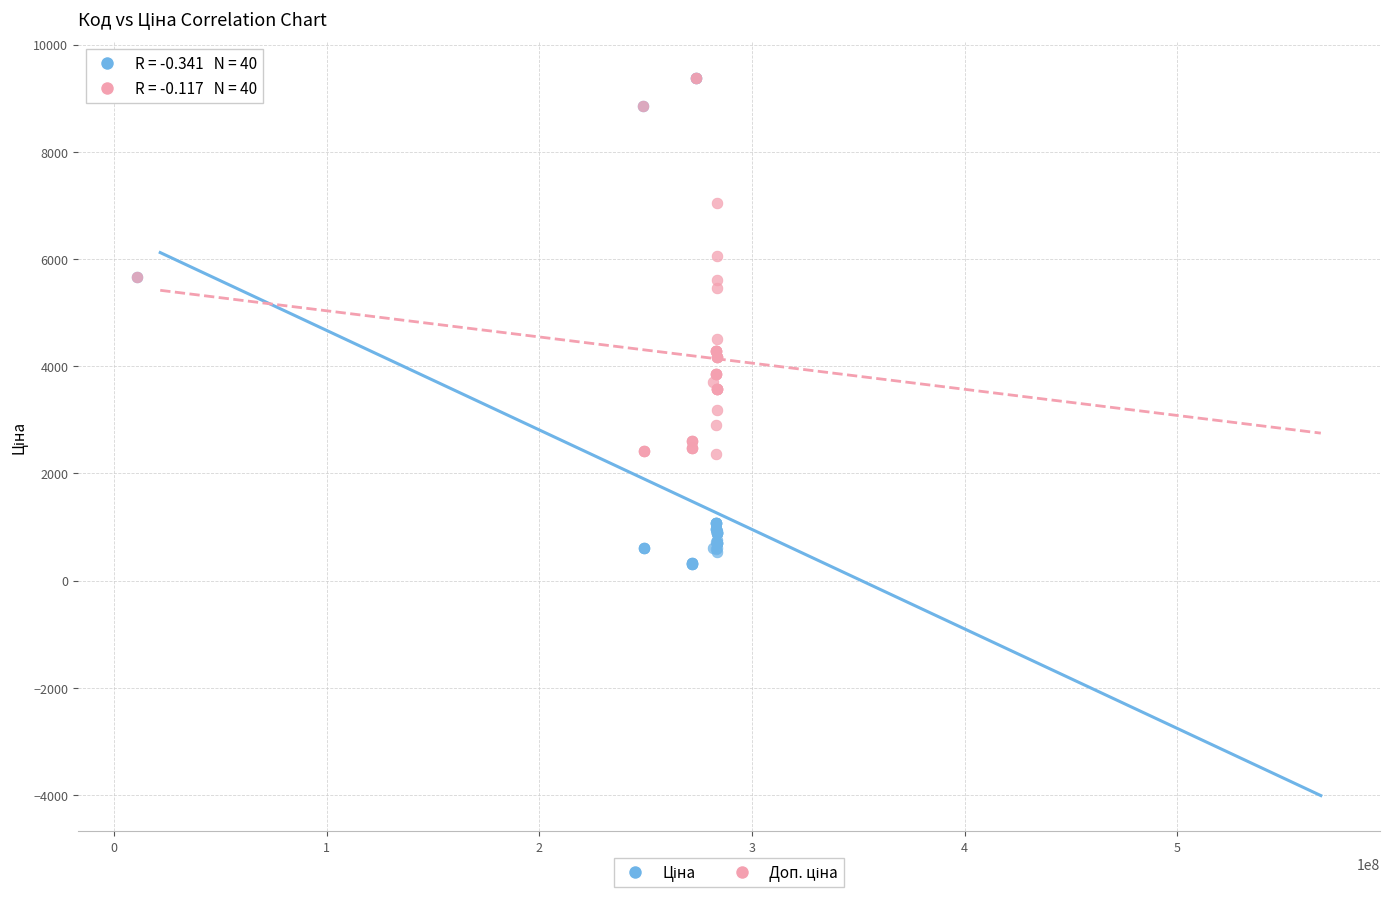

Across all series, what Y value is closest to 4847?

4513.3